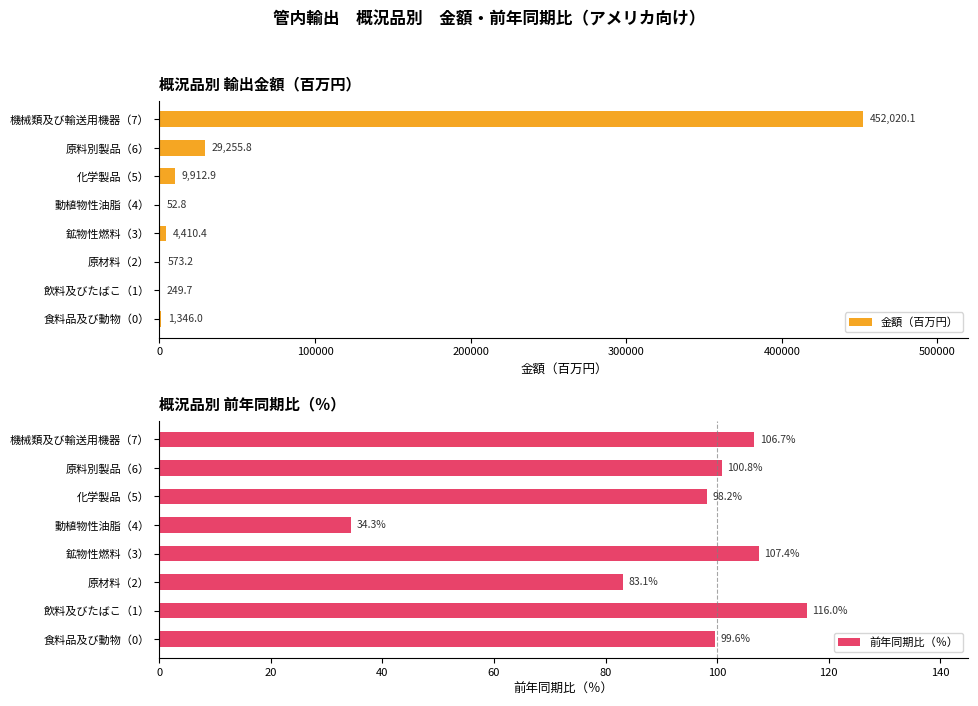

Which series has the largest total across all categories?

金額（百万円）